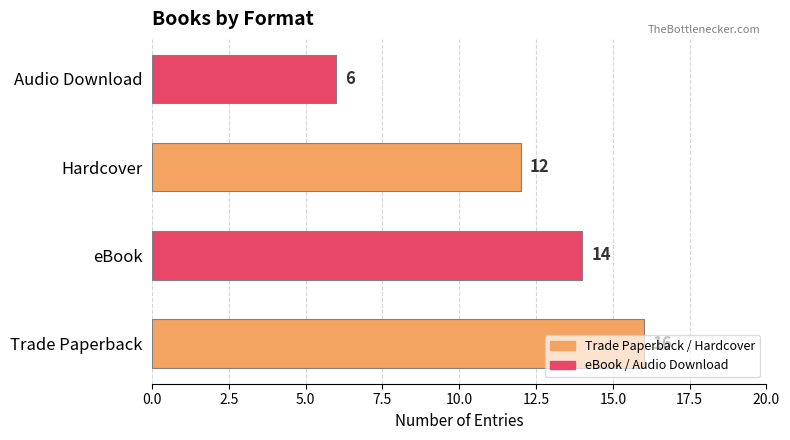

Is it true that the value at Hardcover is 8?

False